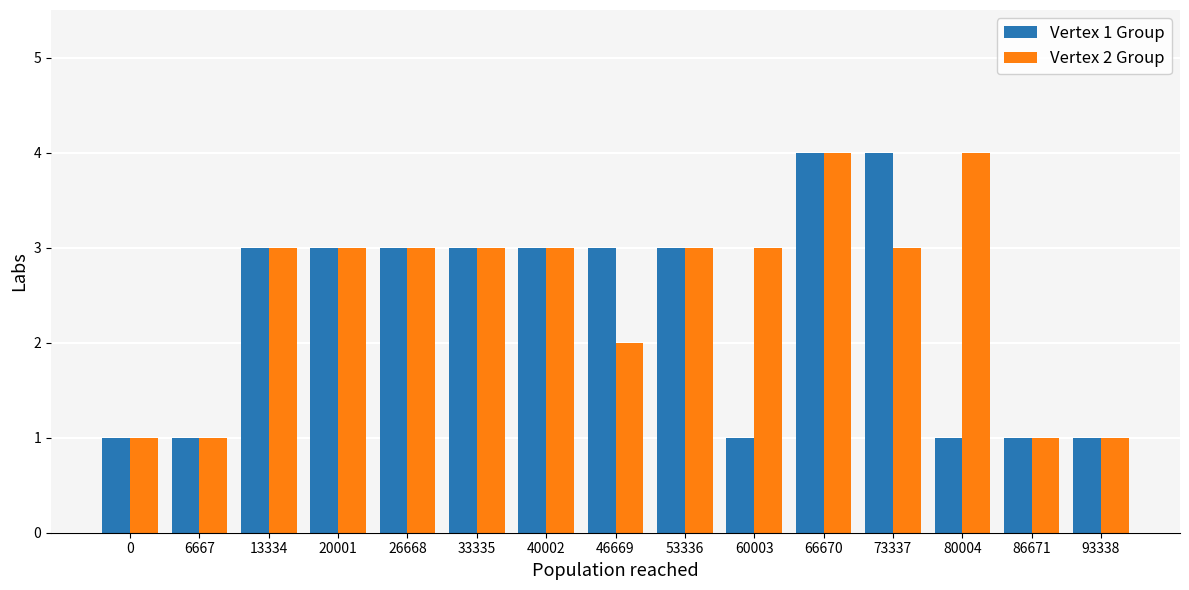

What is the difference between the second highest and second lowest values in the Vertex 1 Group series?

3